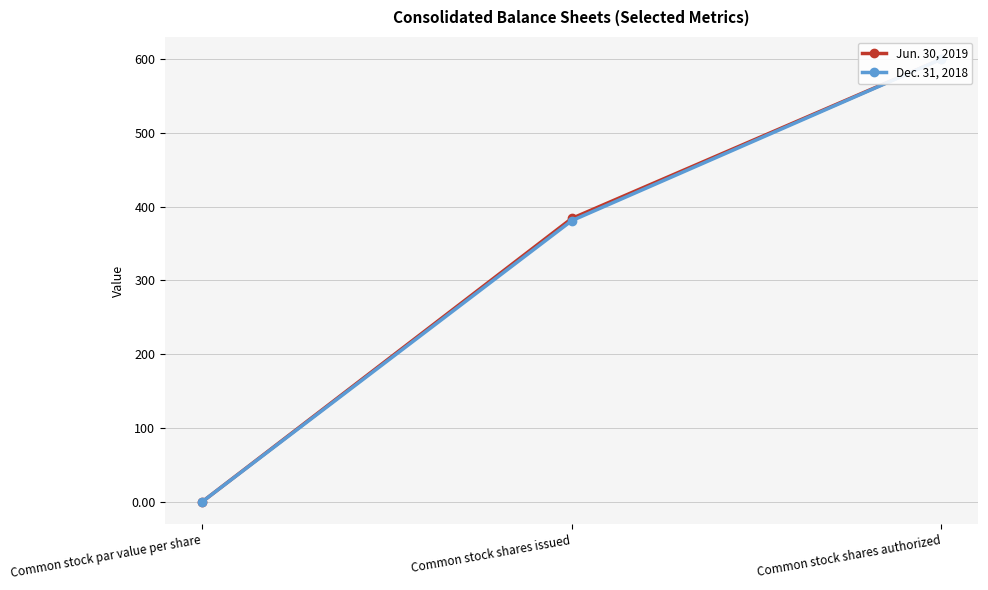

What position from the right is Common stock shares authorized?

1